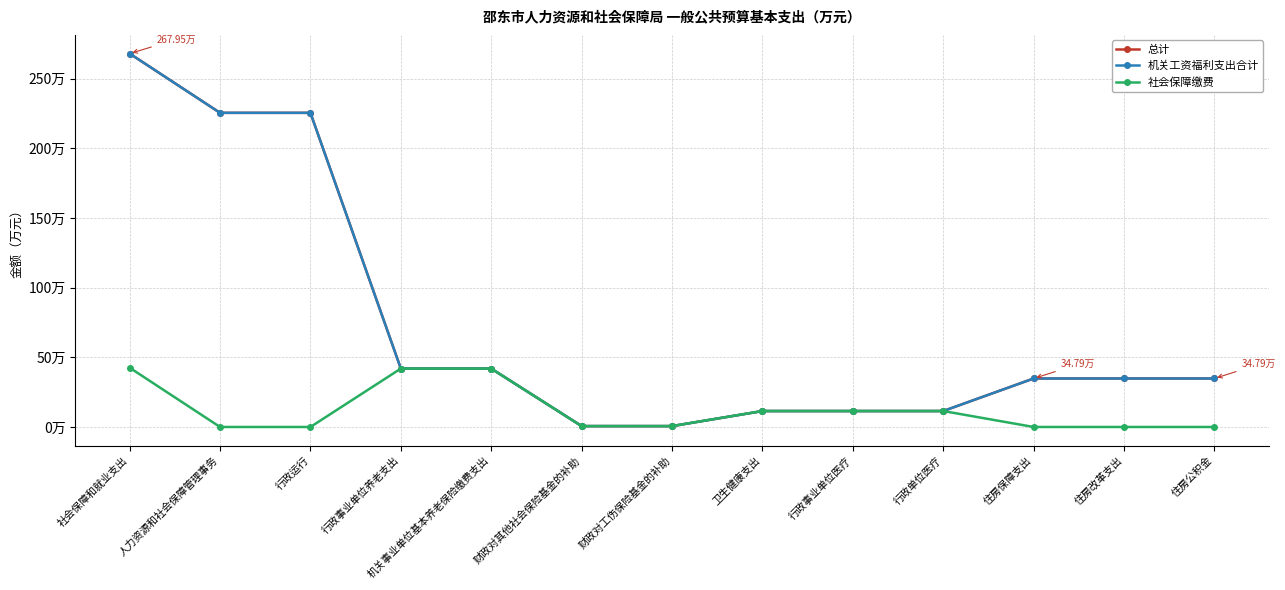

Is this an area chart (filled region under the line)?

No